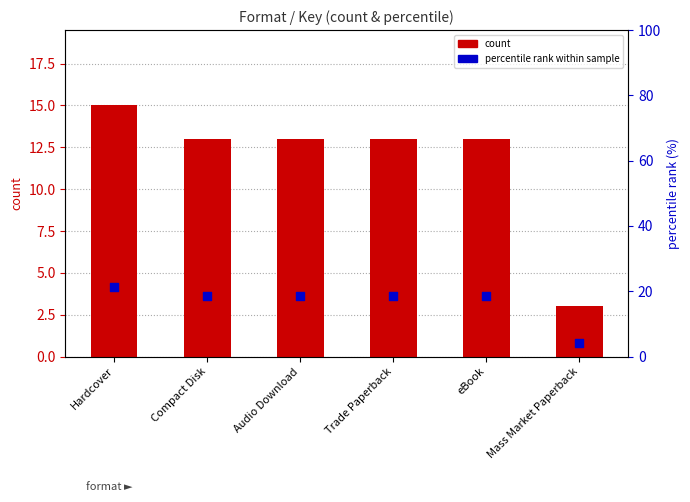

At how many categories does at least one series exceed 6?

5